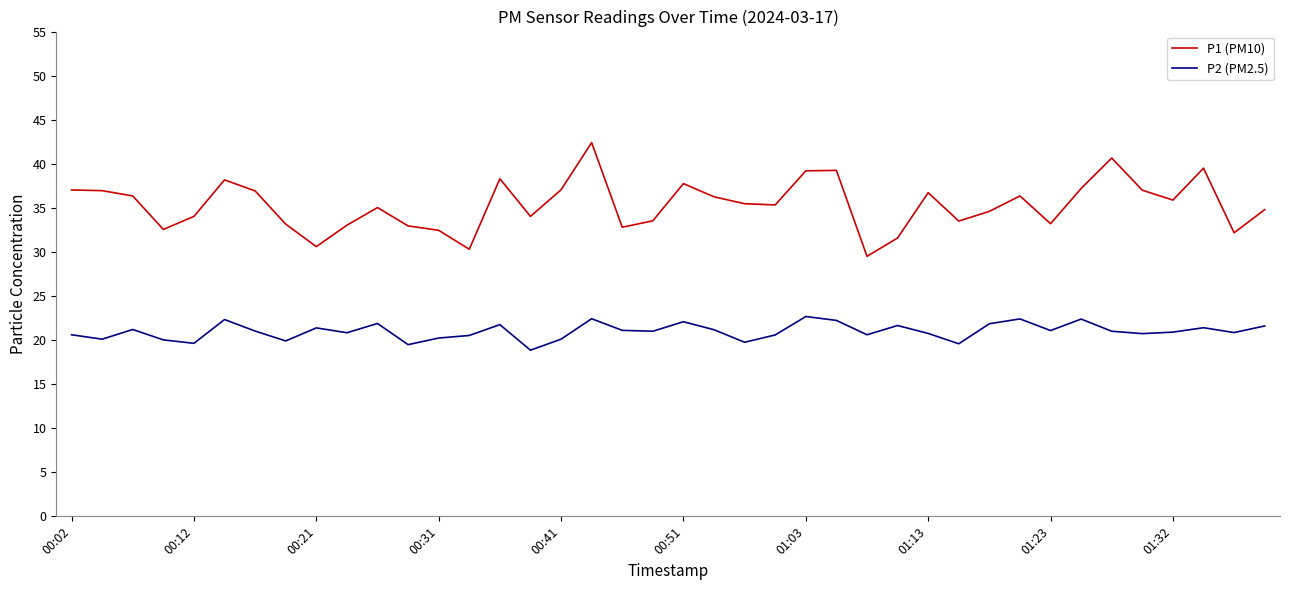

Which series has the largest total across all categories?

P1 (PM10)